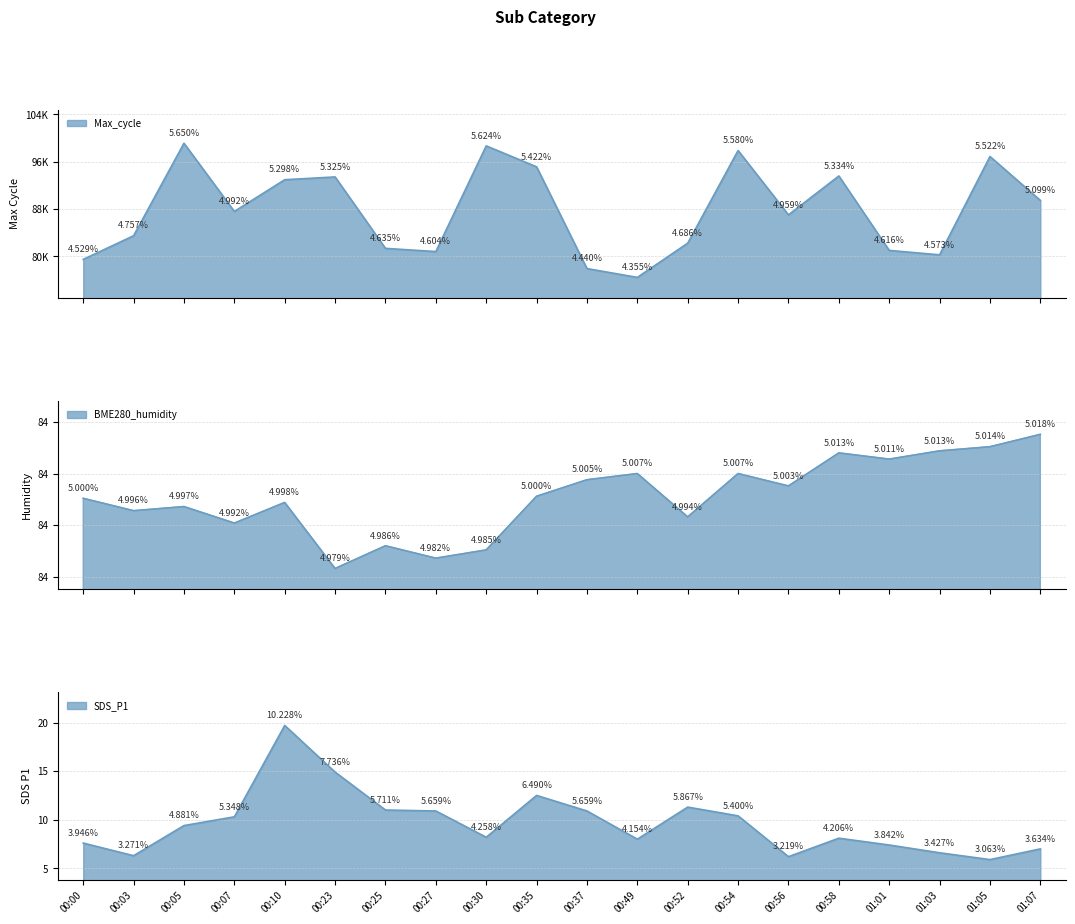

The value of SDS_P1 at 00:03 is 1.6. True or false?

False